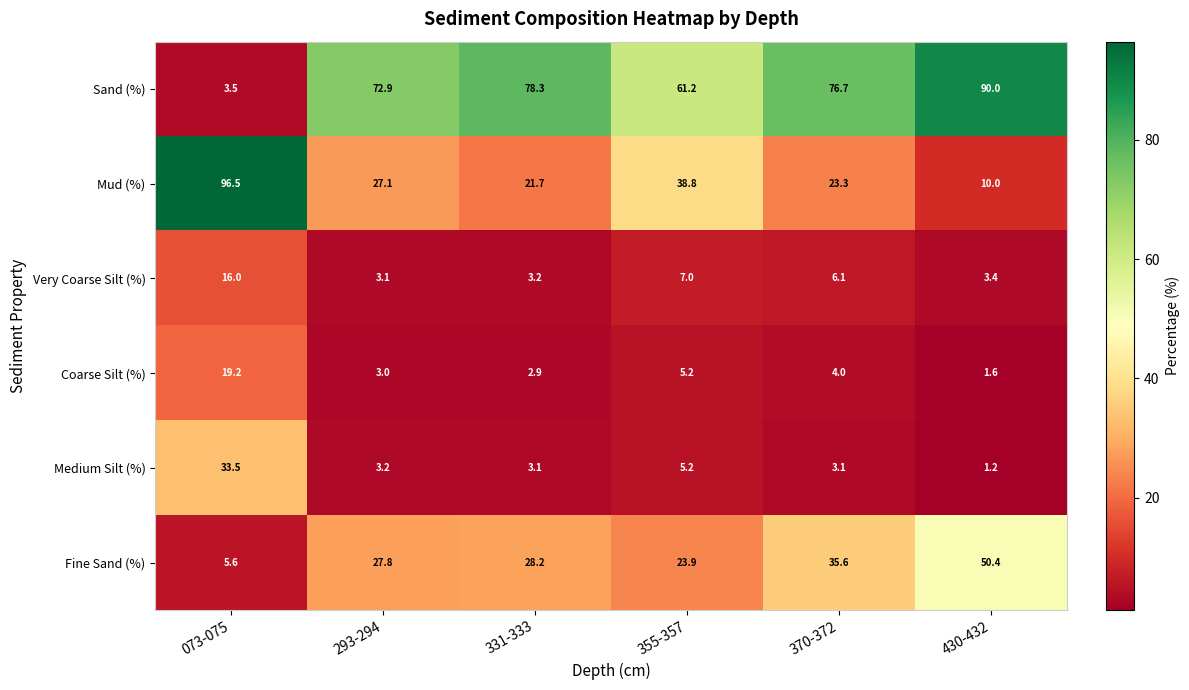

Which series changed the most between 370-372 and 430-432?

Fine Sand (%)